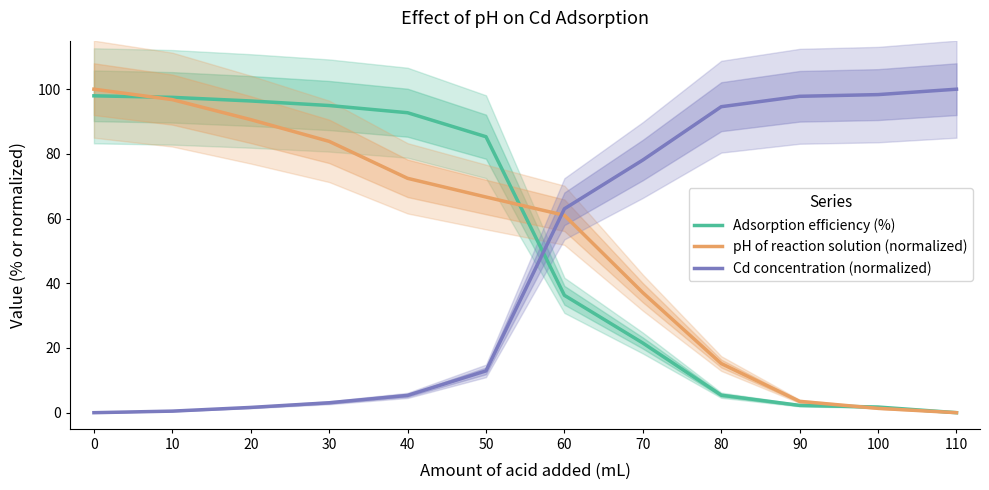

Between which two adjacent categories do Cd concentration (normalized) and Adsorption efficiency (%) first intersect?

50 and 60